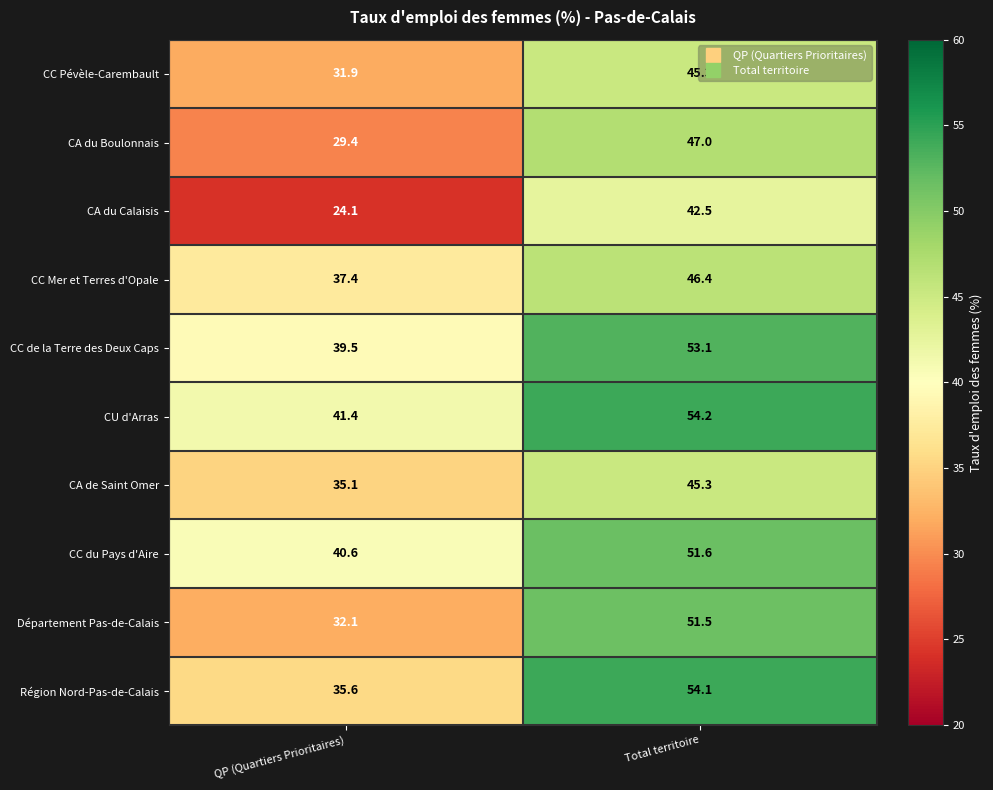

What is the greatest value displayed?

54.2